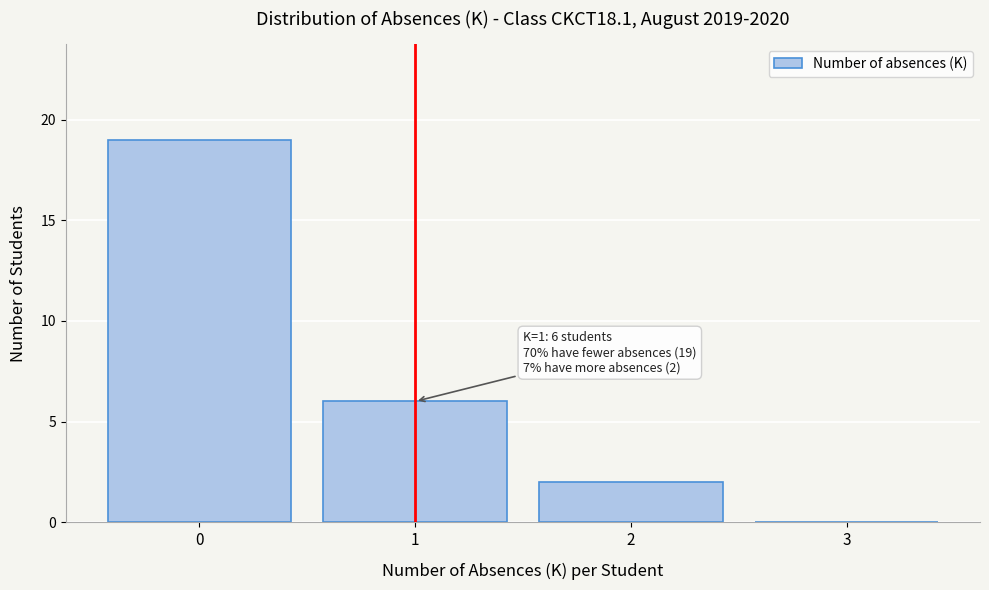

Which range on the x-axis has the tallest bar?

-0.5 to 0.5